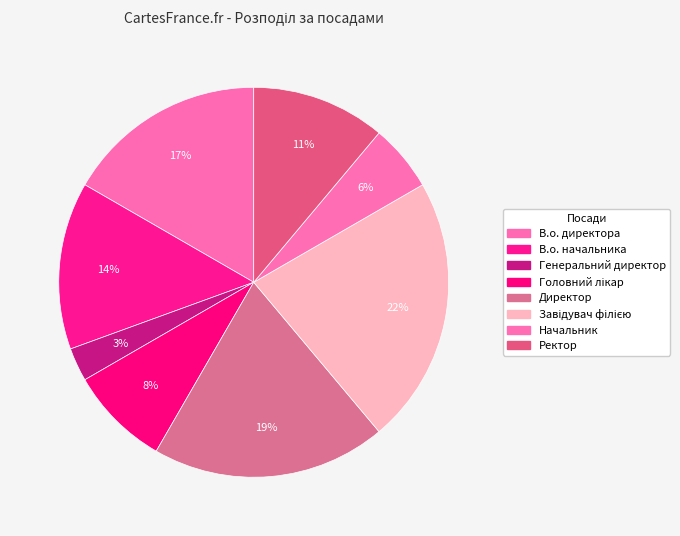

How many segments does this pie chart have?

8